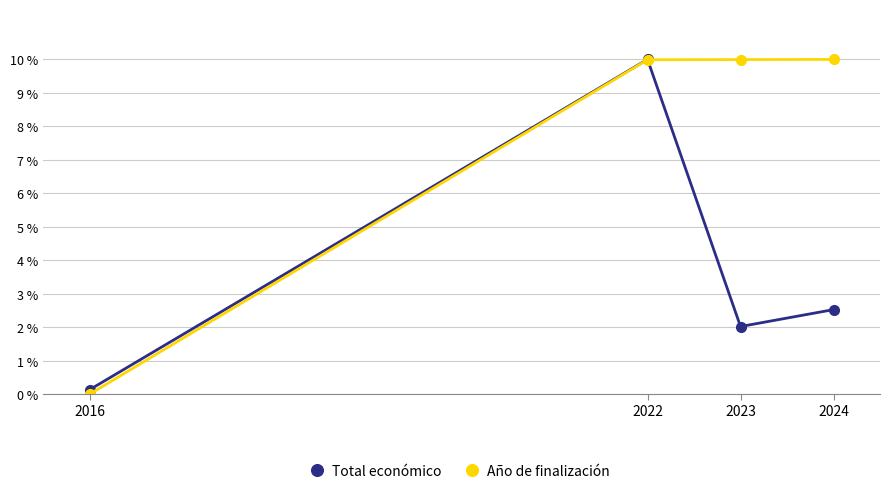

Is this an area chart (filled region under the line)?

No